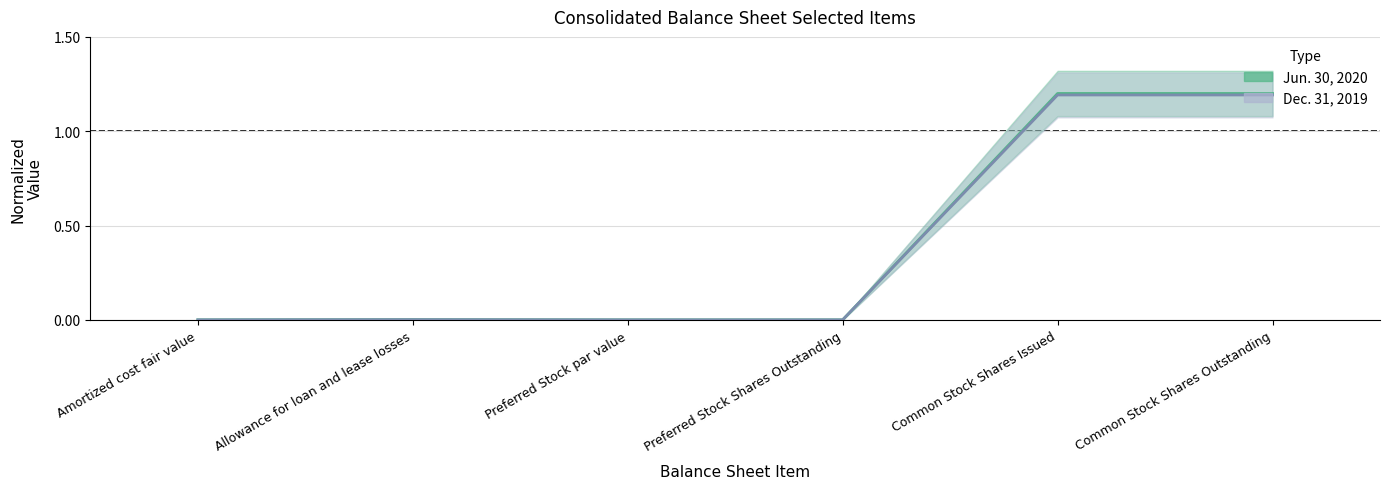

What is the sum of all Jun. 30, 2020 values?

2.4